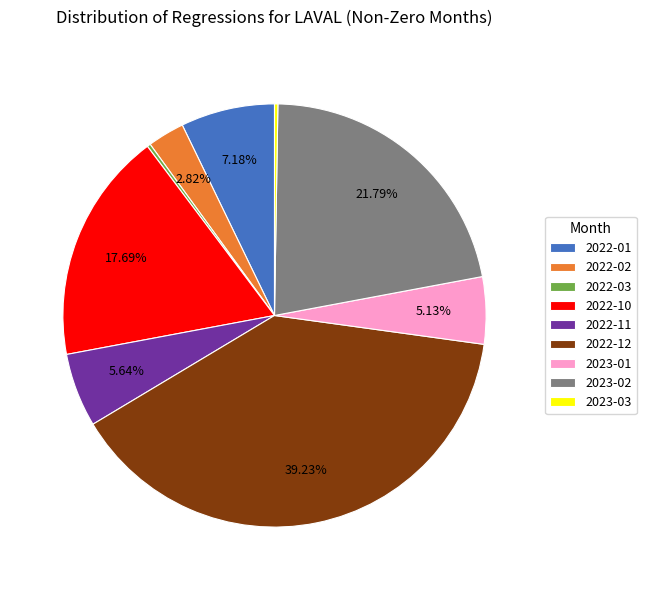

Does any single category account for the majority?

No